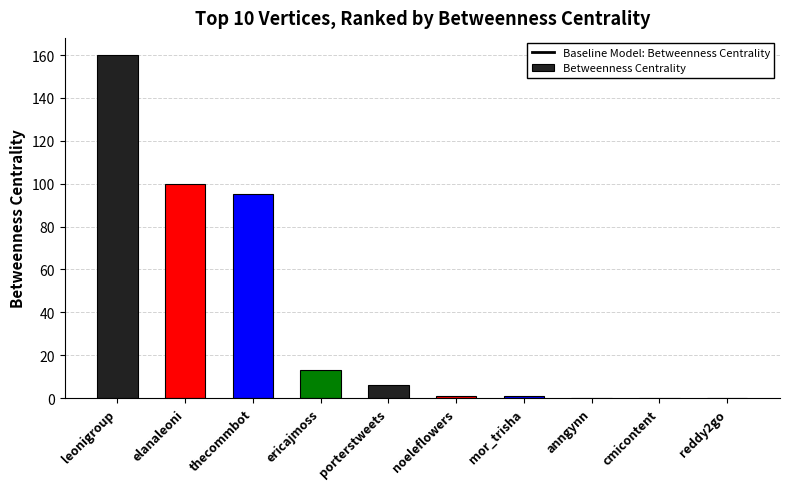

The value at leonigroup is 226. True or false?

False